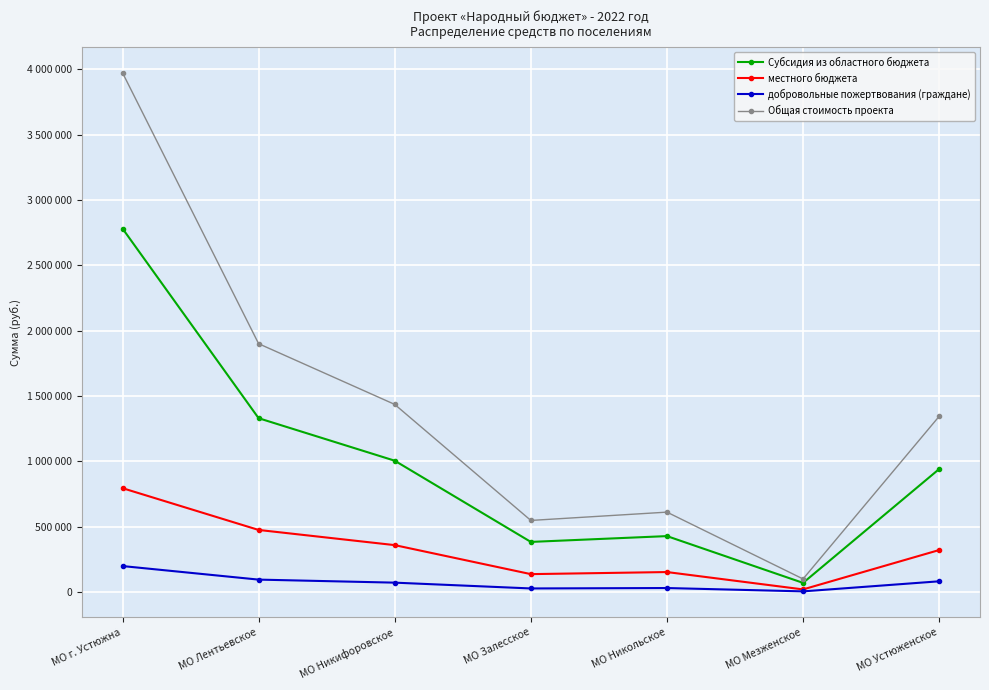

At how many categories does at least one series exceed 1821701?

2